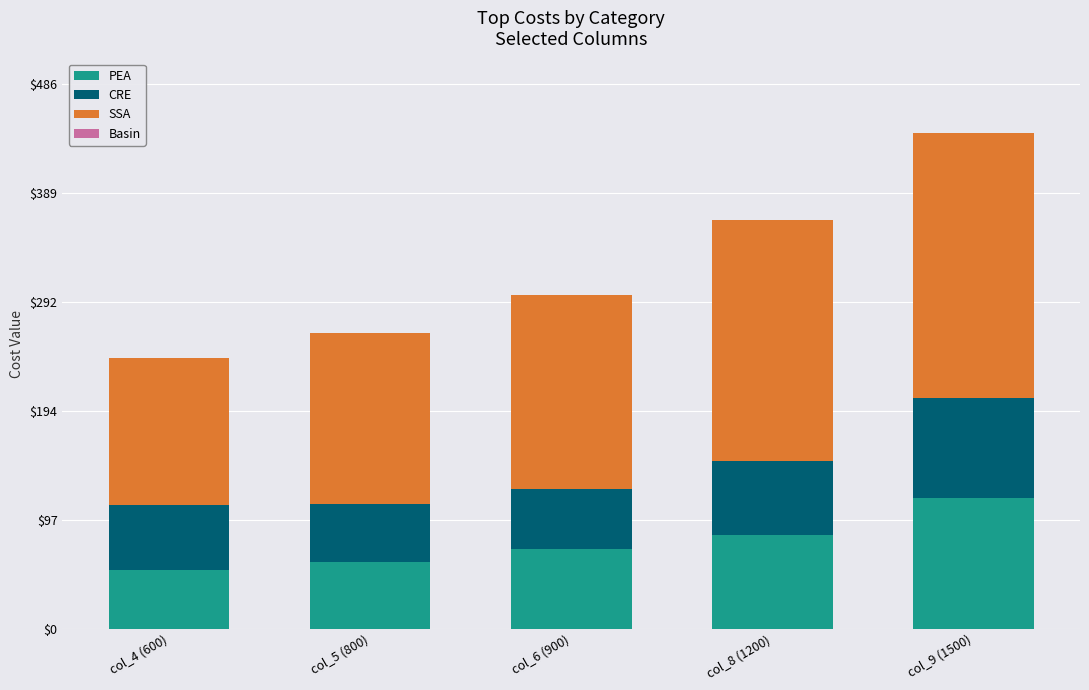

Reading left to right, what are the values for PEA?

52.0	59.1	71.2	83.1	116.6